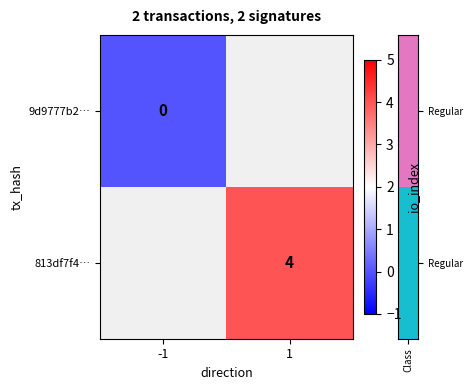

Which label corresponds to the largest value in the chart?

1